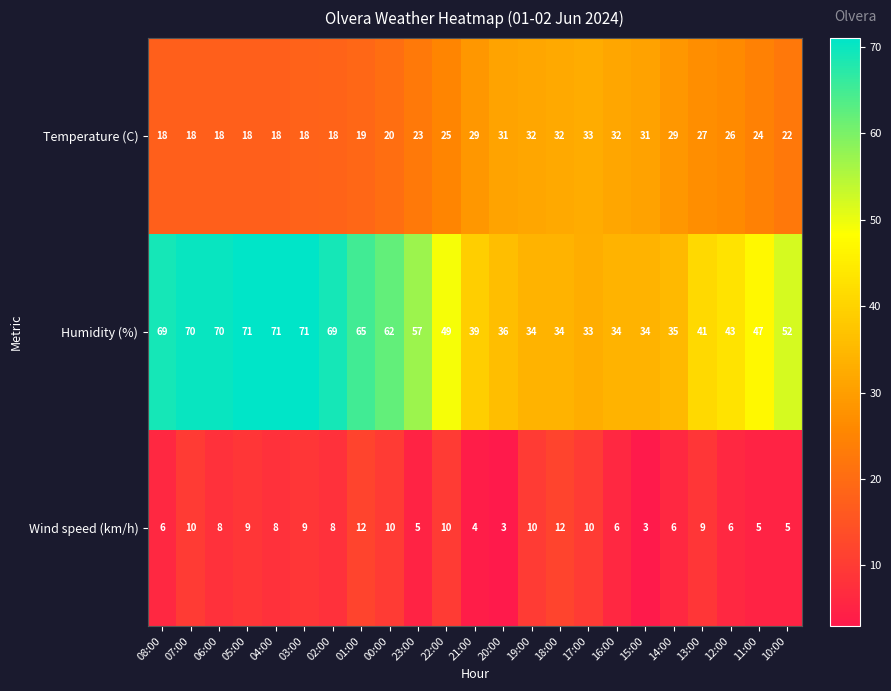

What is the sum of the Temperature (C) values at 12:00 and 06:00?

44